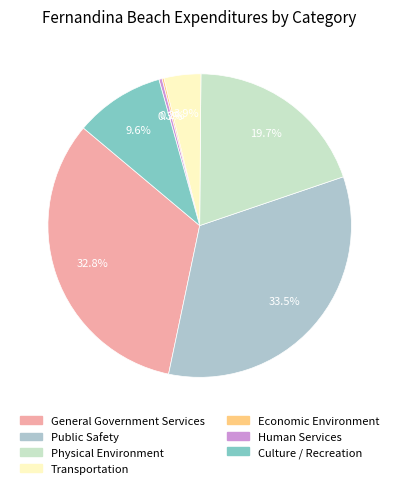

How much of the chart is everything except Transportation?

96.1%